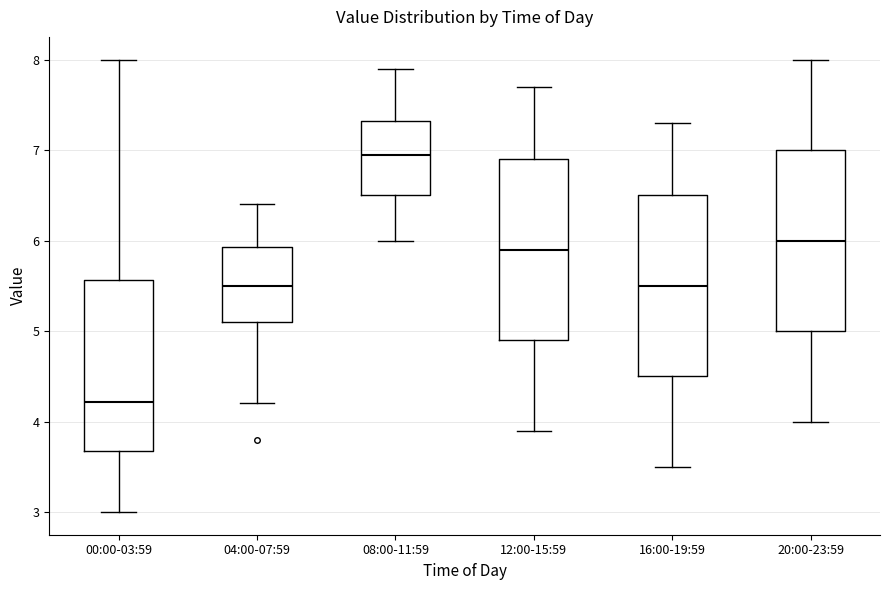

Reading left to right, transcribe this box plot: for each box, give where its median line is, the range the box spans, and where its two whiskers end, as read against the y-axis. The values are not printed on the chart, so give them approximately, as read against the axis.

00:00-03:59: median 4.2, box 3.7 to 5.6, whiskers 3.0 to 8.0
04:00-07:59: median 5.5, box 5.1 to 5.9, whiskers 4.2 to 6.4
08:00-11:59: median 7.0, box 6.5 to 7.3, whiskers 6.0 to 7.9
12:00-15:59: median 5.9, box 4.9 to 6.9, whiskers 3.9 to 7.7
16:00-19:59: median 5.5, box 4.5 to 6.5, whiskers 3.5 to 7.3
20:00-23:59: median 6.0, box 5.0 to 7.0, whiskers 4.0 to 8.0